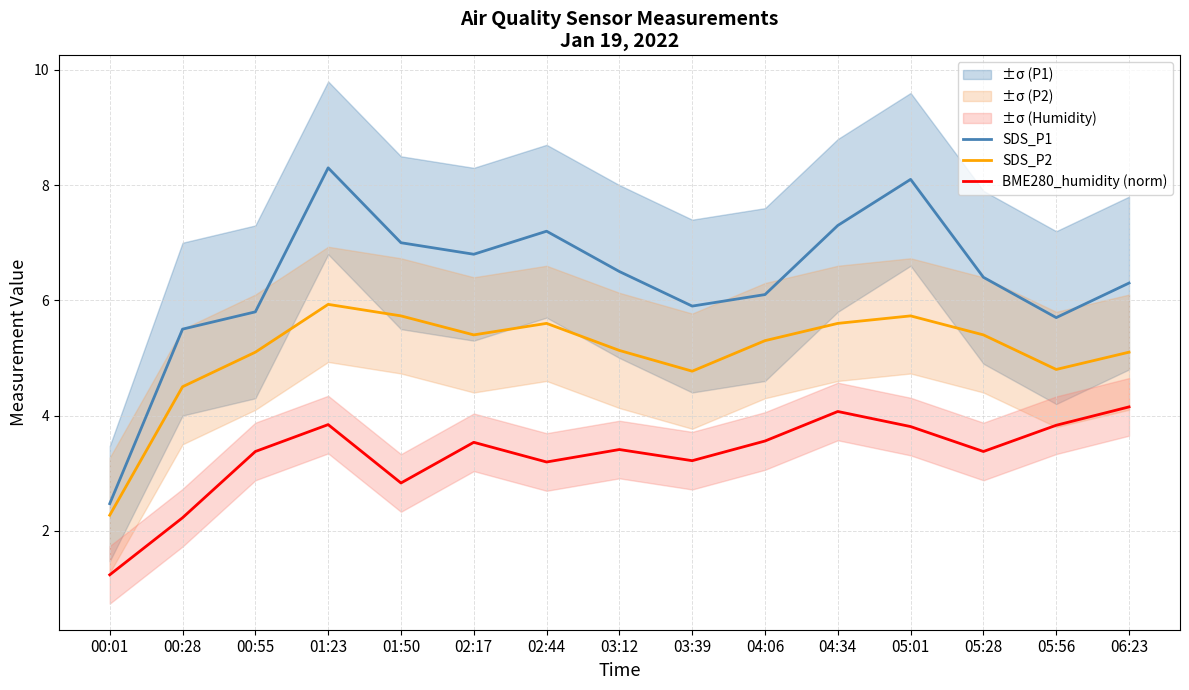

Reading left to right, transcribe all the data shown in this chart.

SDS_P1: 2.5	5.5	5.8	8.3	7.0	6.8	7.2	6.5	5.9	6.1	7.3	8.1	6.4	5.7	6.3
SDS_P2: 2.3	4.5	5.1	5.9	5.7	5.4	5.6	5.1	4.8	5.3	5.6	5.7	5.4	4.8	5.1
BME280_humidity (norm): 1.2	2.2	3.4	3.8	2.8	3.5	3.2	3.4	3.2	3.6	4.1	3.8	3.4	3.8	4.2